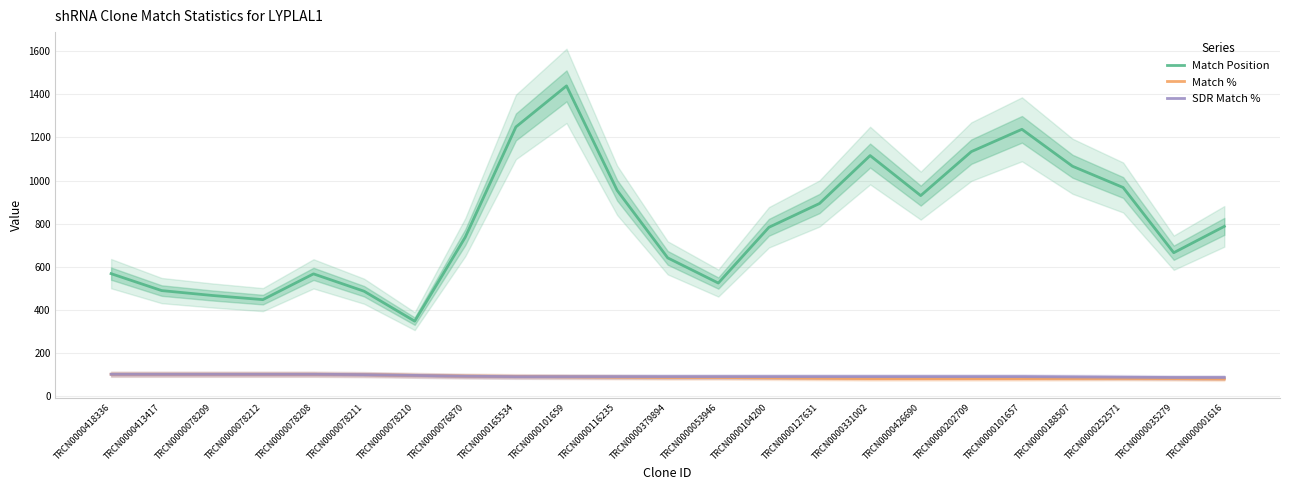

How many times do Match % and SDR Match % cross each other?

1